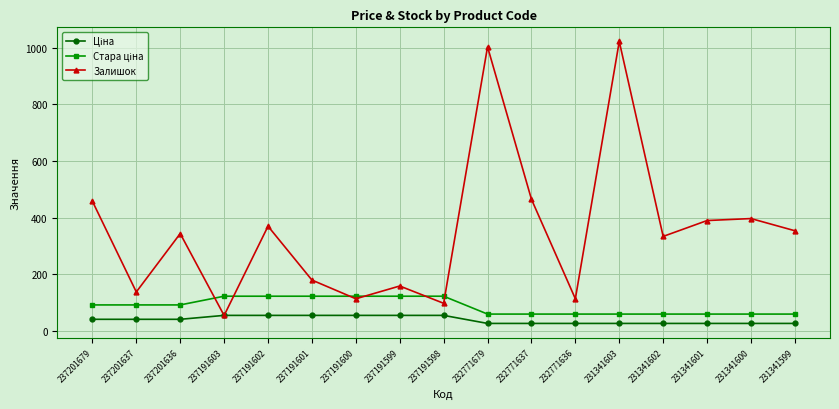

What is the difference between the highest and lowest values at 231341600?

370.0